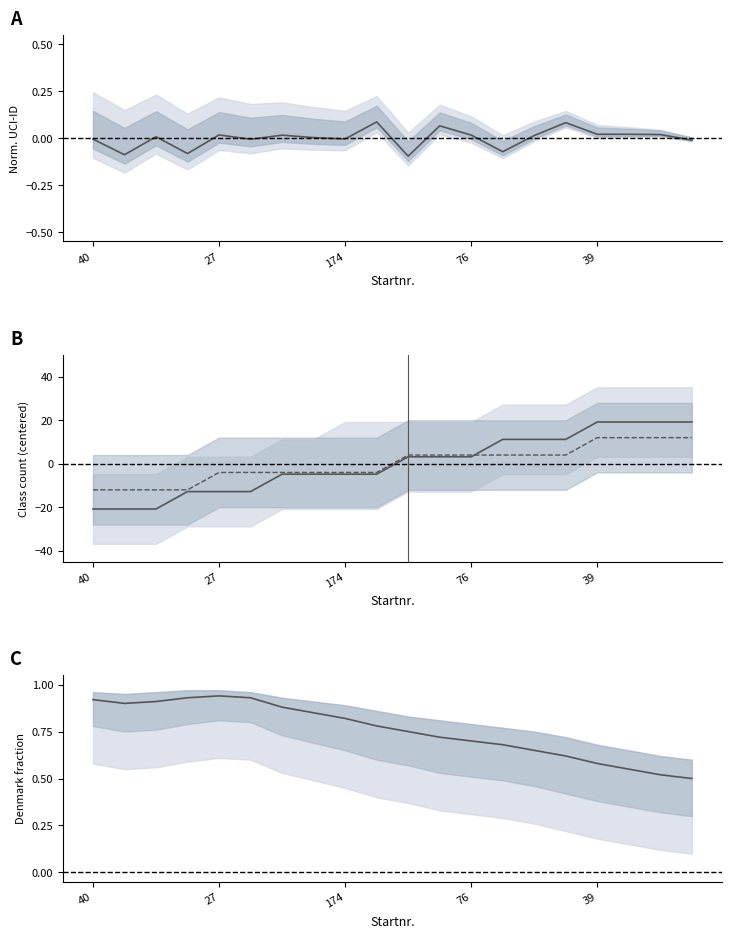

True or false: Class A mean has a value of 29.1 at 18.

False